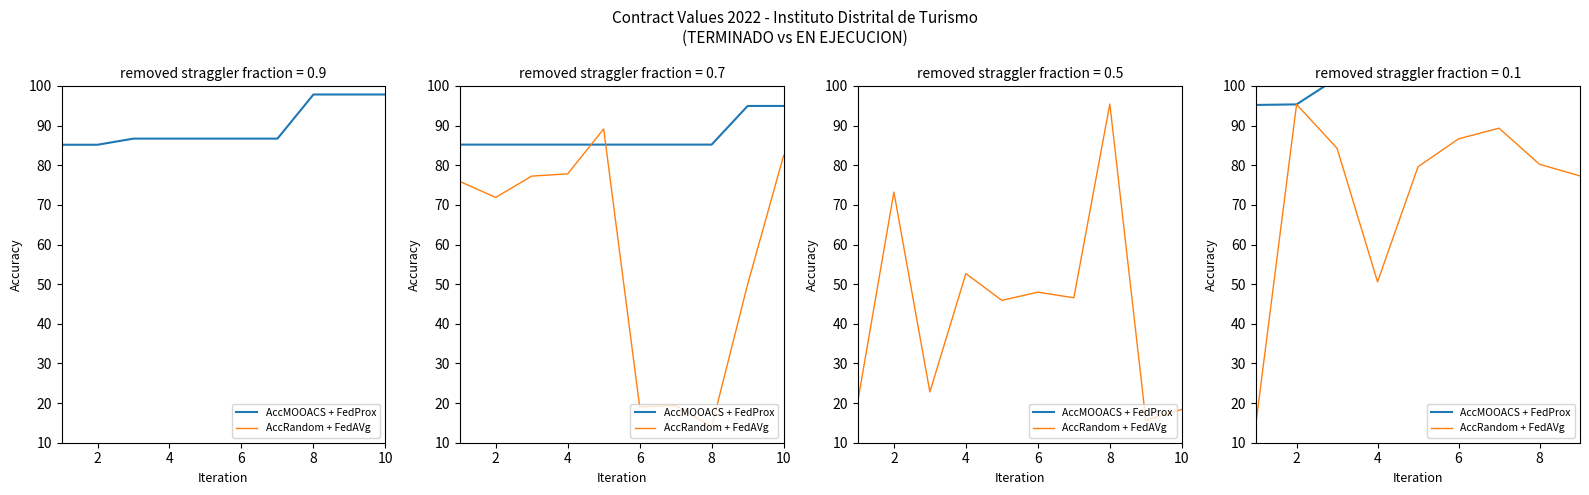

What is the approximate value of AccRandom + FedAVg at 2?

95.3